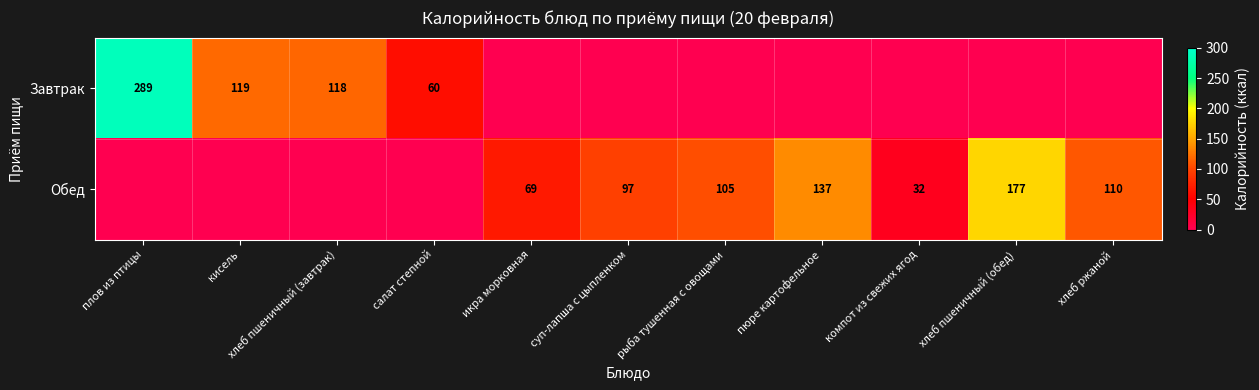

The value of Завтрак at плов из птицы is 289. True or false?

True